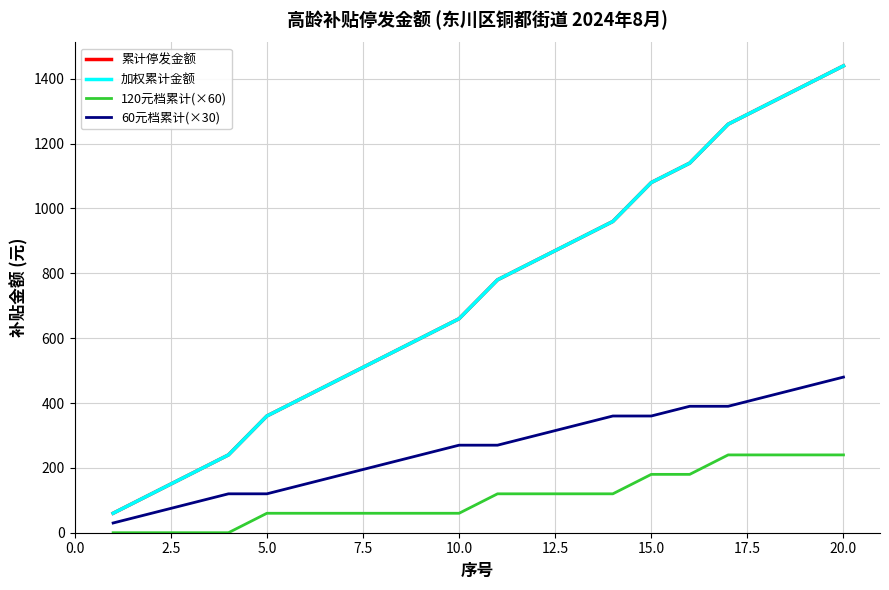

Does the chart display data point markers on the line(s)?

No